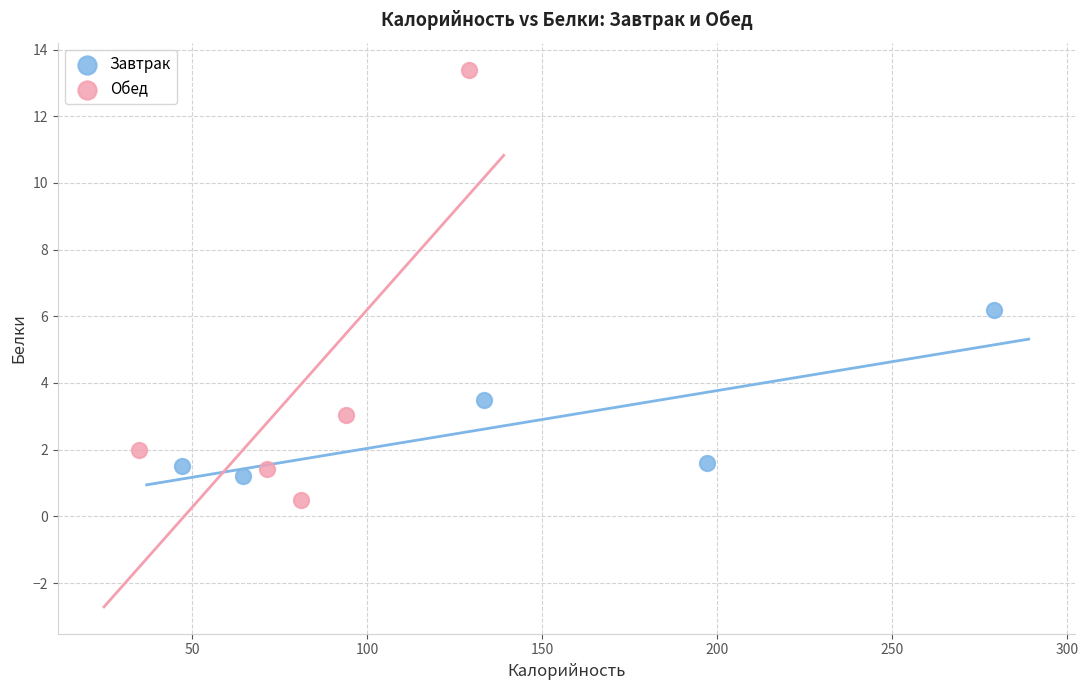

Which series has the widest spread of Y values?

Обед